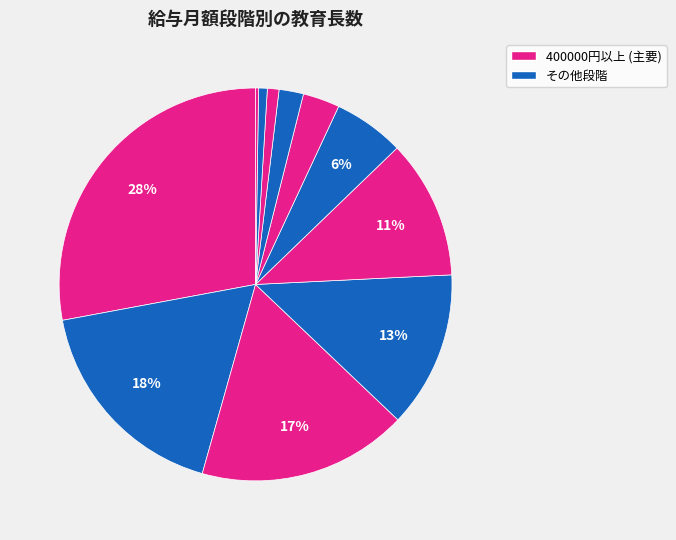

Does any single category account for the majority?

No